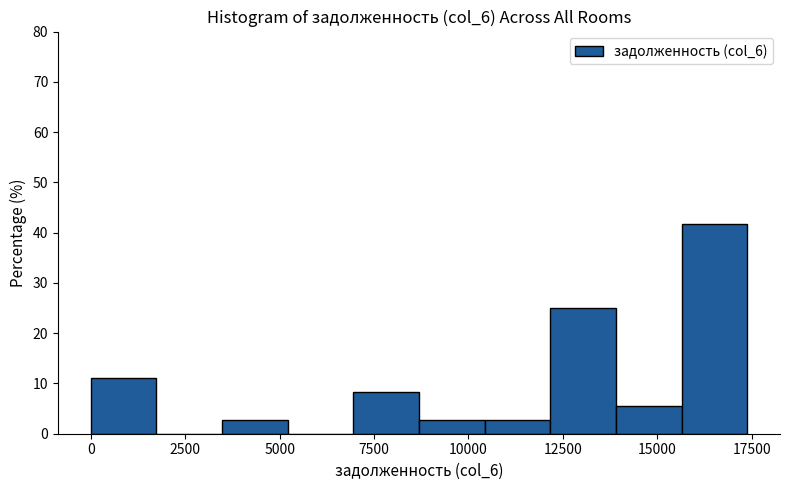

Read against the x-axis, roughly where is the centre of the tallest bar?

16500